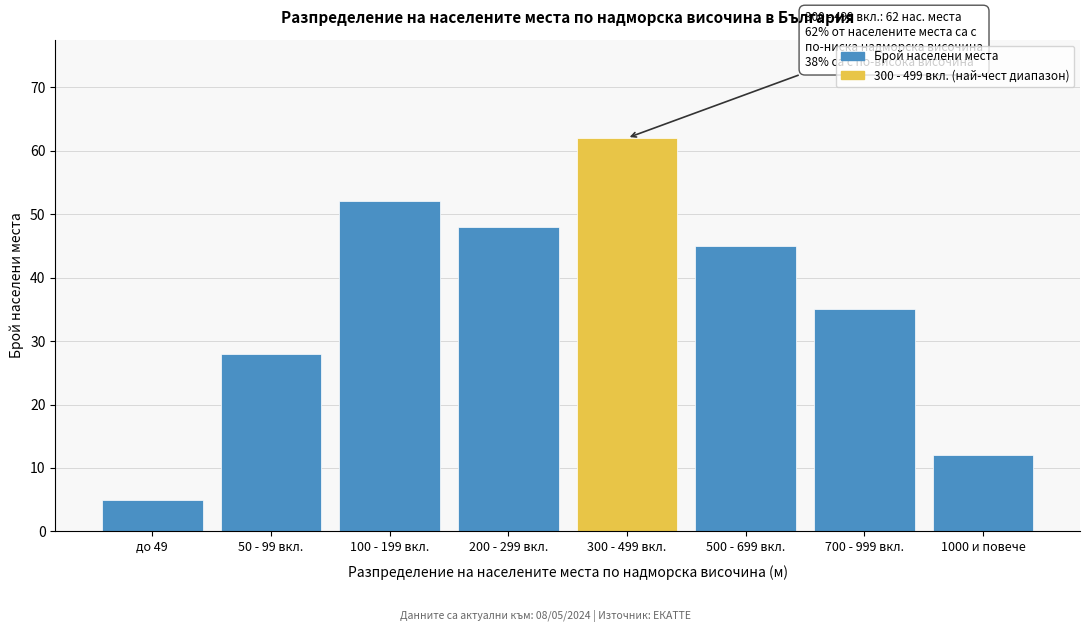

Reading right to left, what are all the values shown in this chart?

12	35	45	62	48	52	28	5